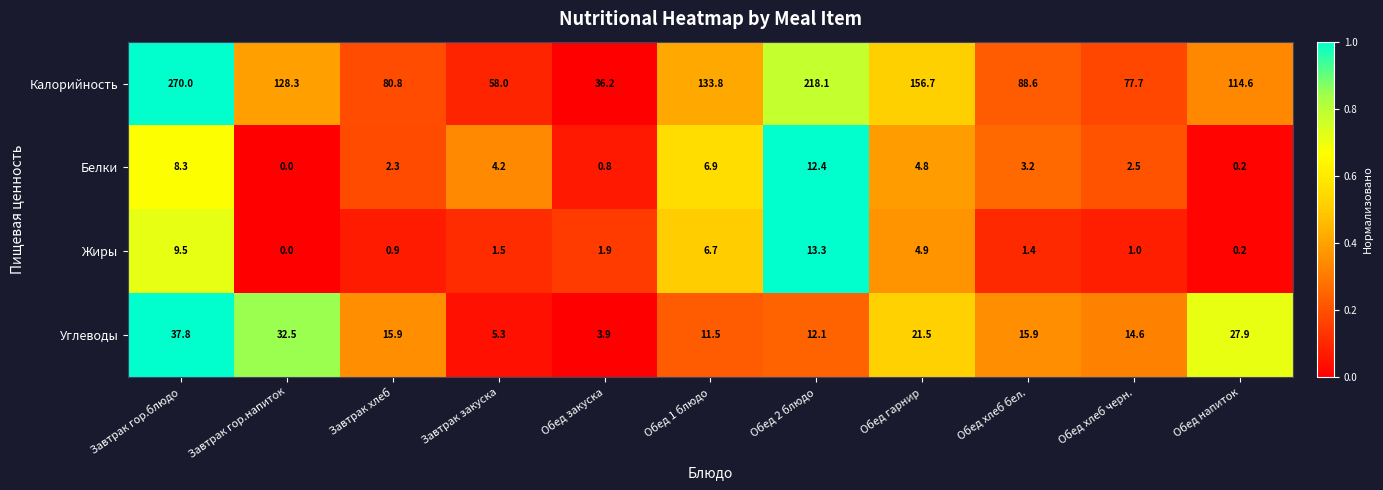

At which category is the sum across all series the highest?

Завтрак гор.блюдо